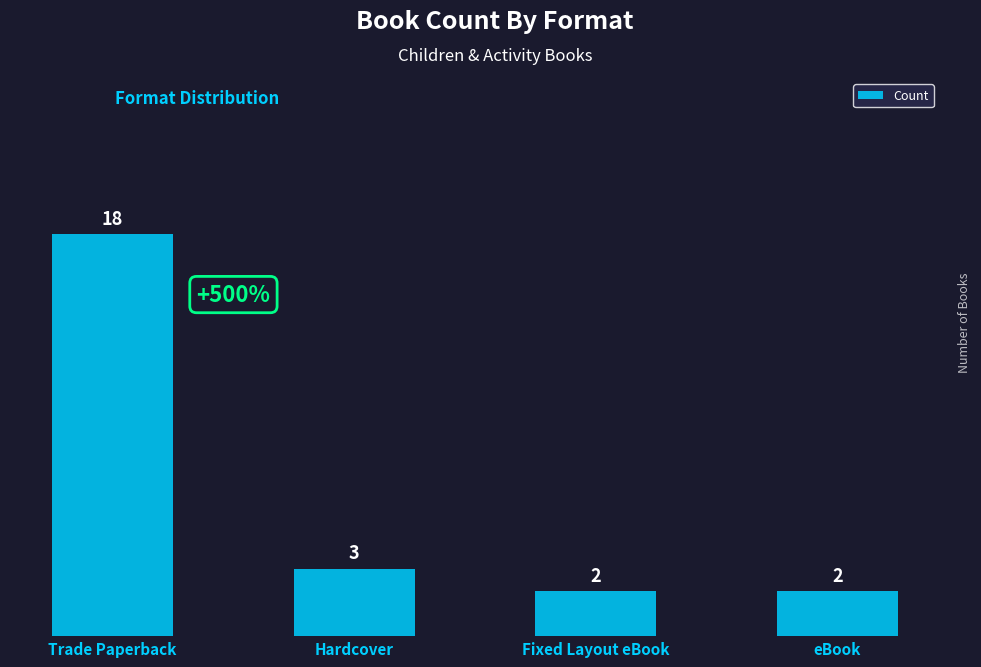

Are the bars grouped side by side (vs. stacked)?

No